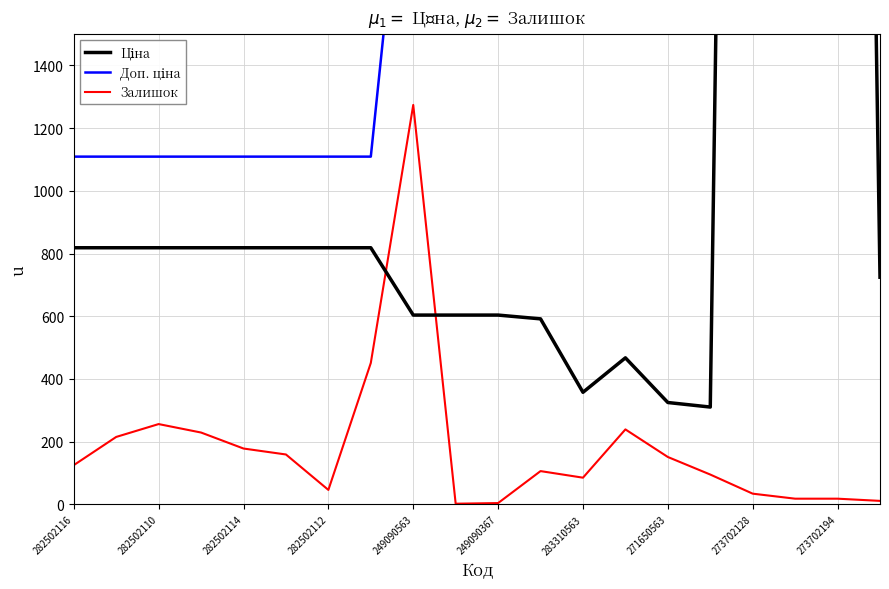

True or false: Залишок has a value of 18 at 273702194.

True